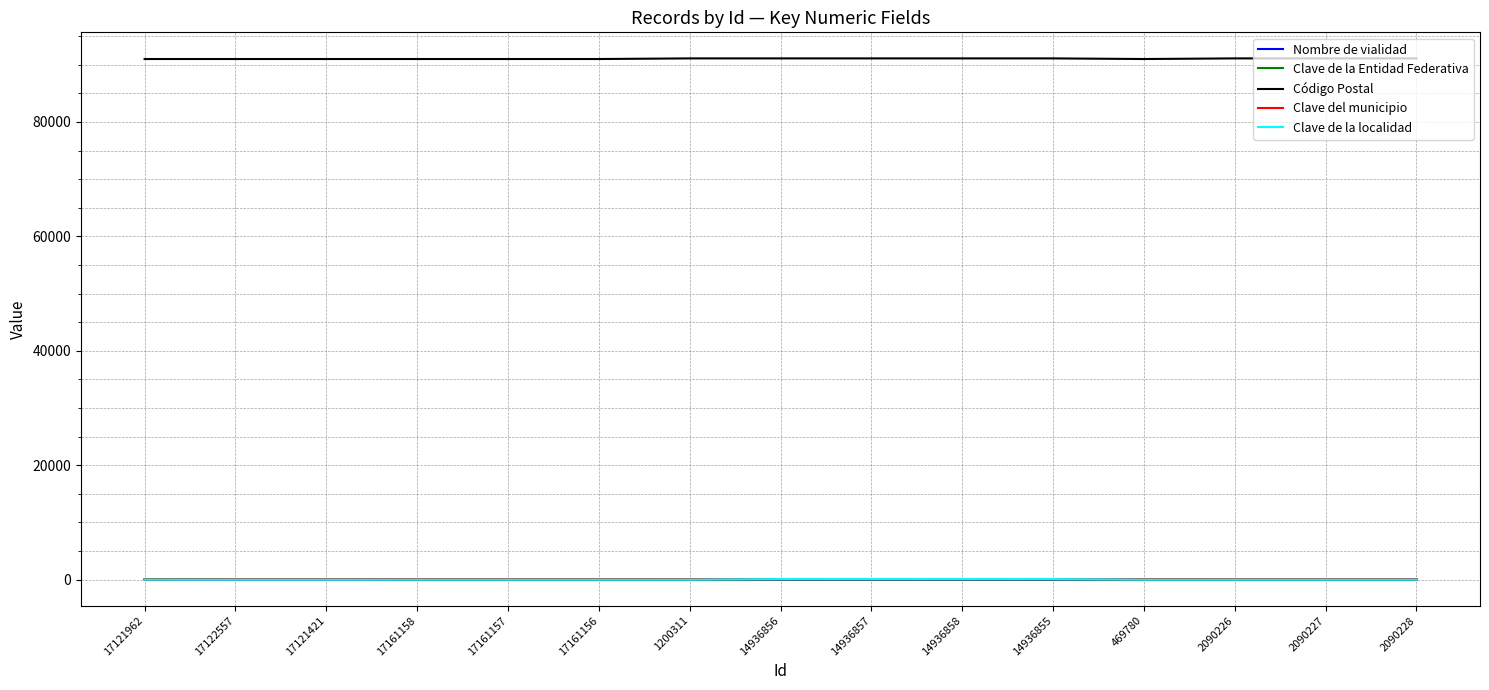

The value of Código Postal at 2090227 is 31707. True or false?

False